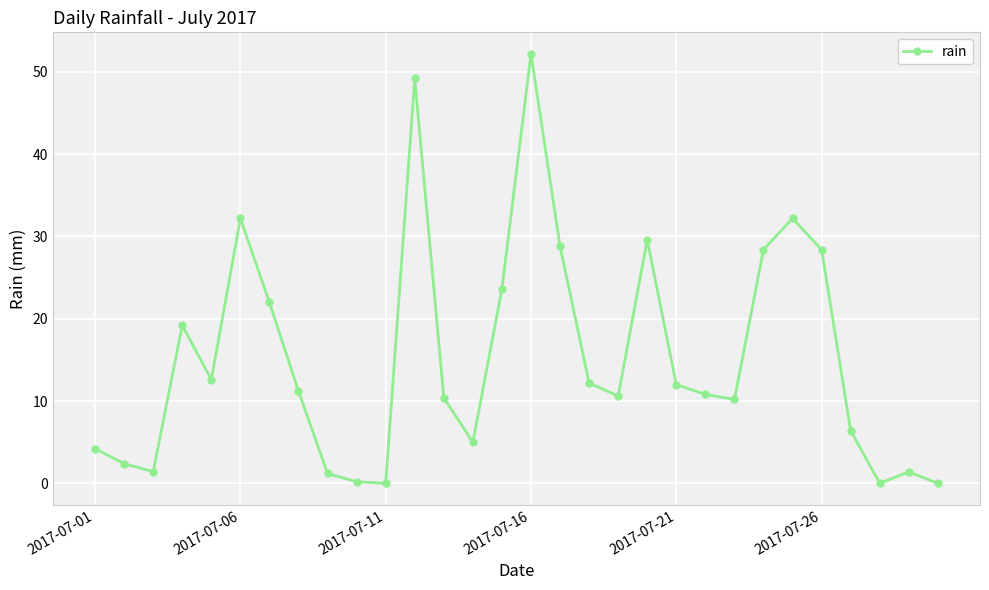

What is the maximum value shown in the chart?

52.2